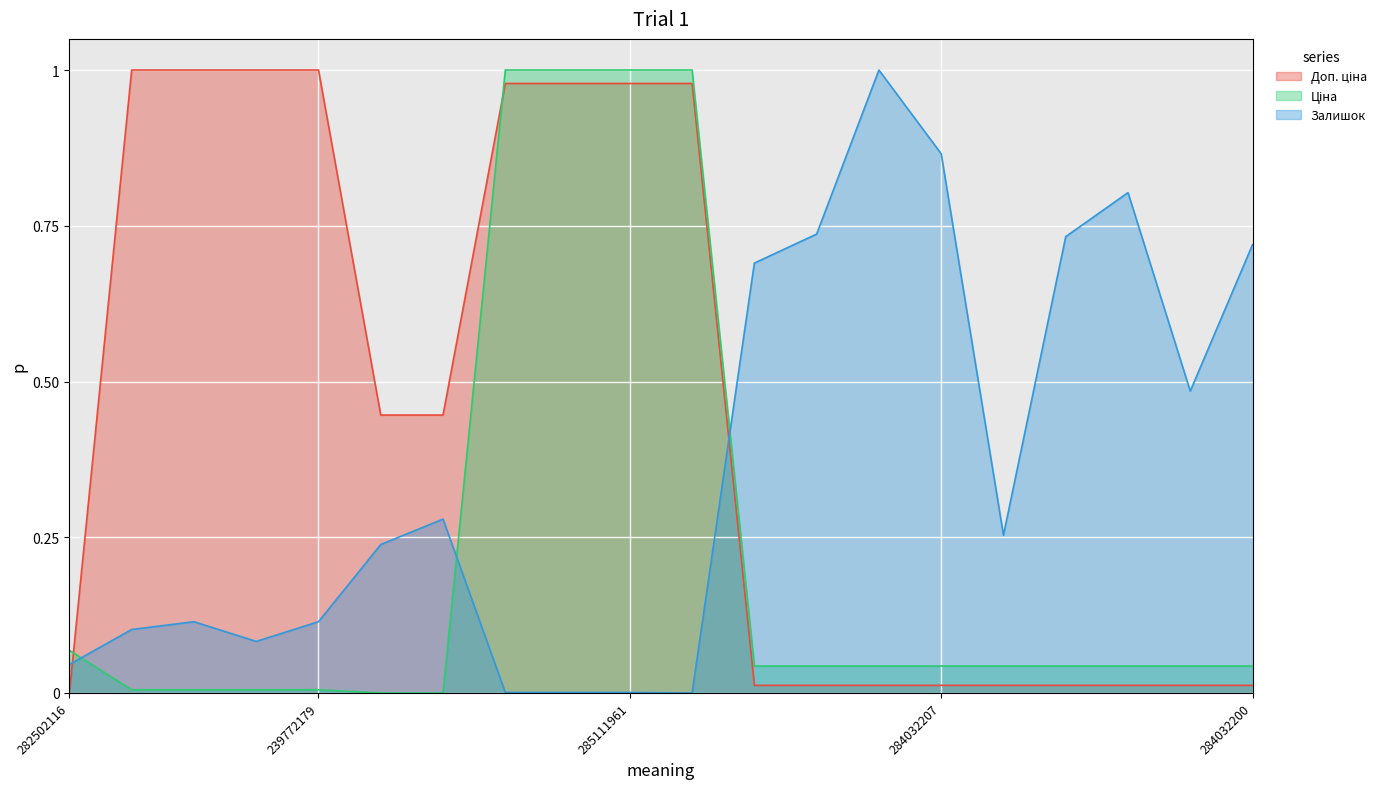

At how many categories does at least one series exceed 0?

20